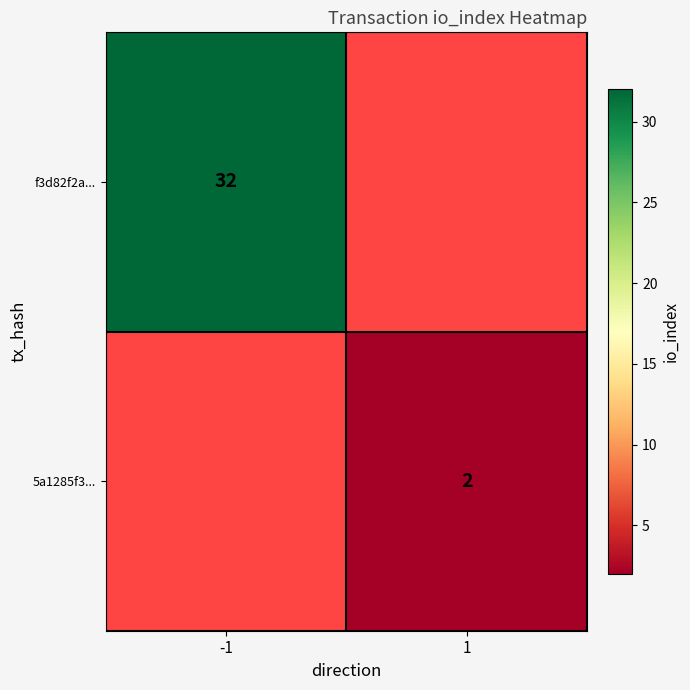

True or false: f3d82f2a... has a value of 53 at -1.

False